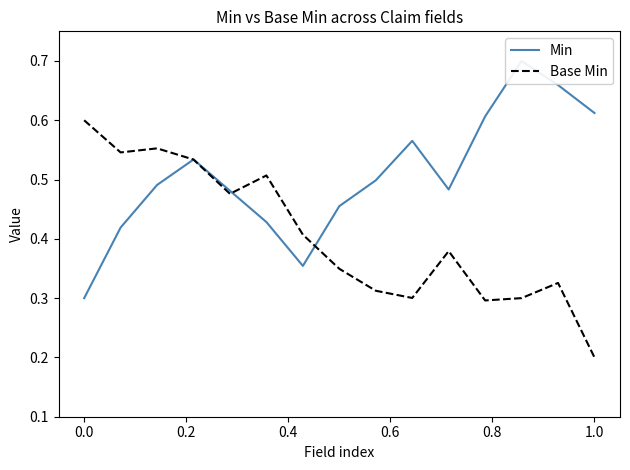

What is the average value of the Base Min series?

0.4